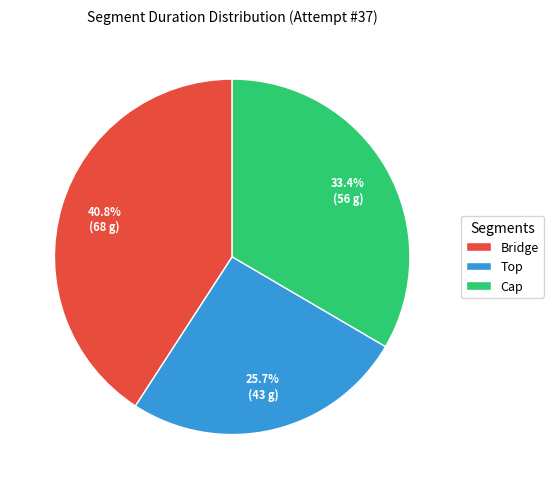

Does Bridge account for over 50% of the chart?

No